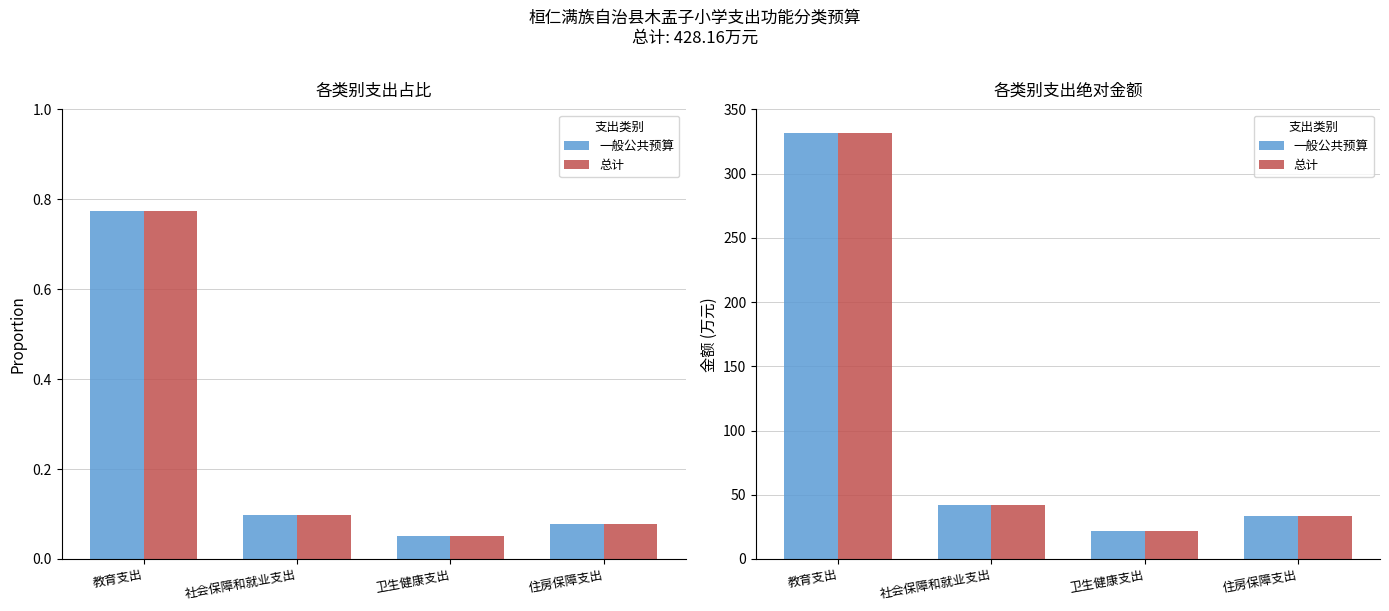

Reading left to right, transcribe all the data shown in this chart.

一般公共预算: 331.5	41.7	21.7	33.3
总计: 331.5	41.7	21.7	33.3